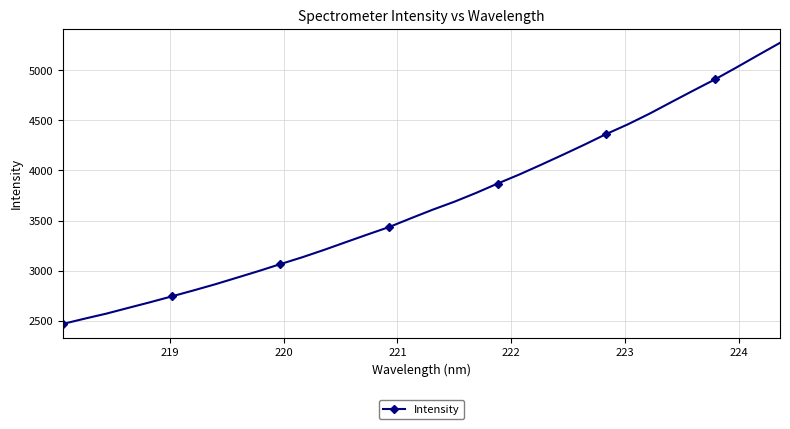

What is the value of the 34th point from the left?

5273.1